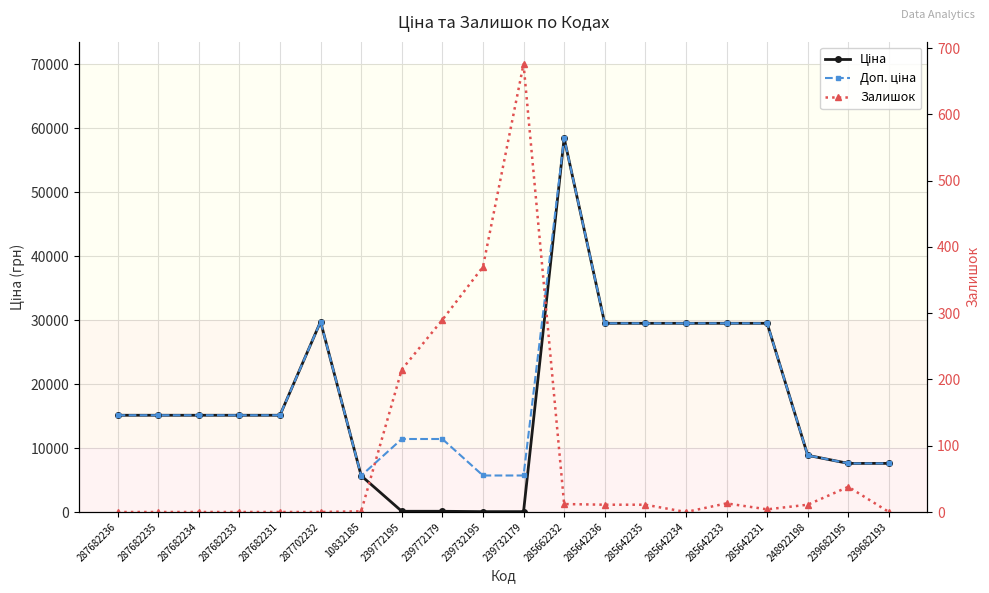

Where is Ціна nearest to the value 29241?

285642236